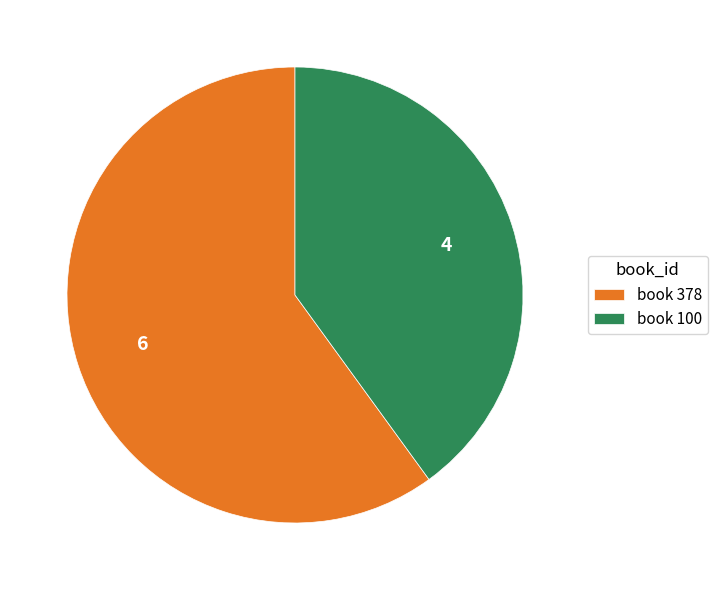

Which category has the smallest portion of the pie?

book 100